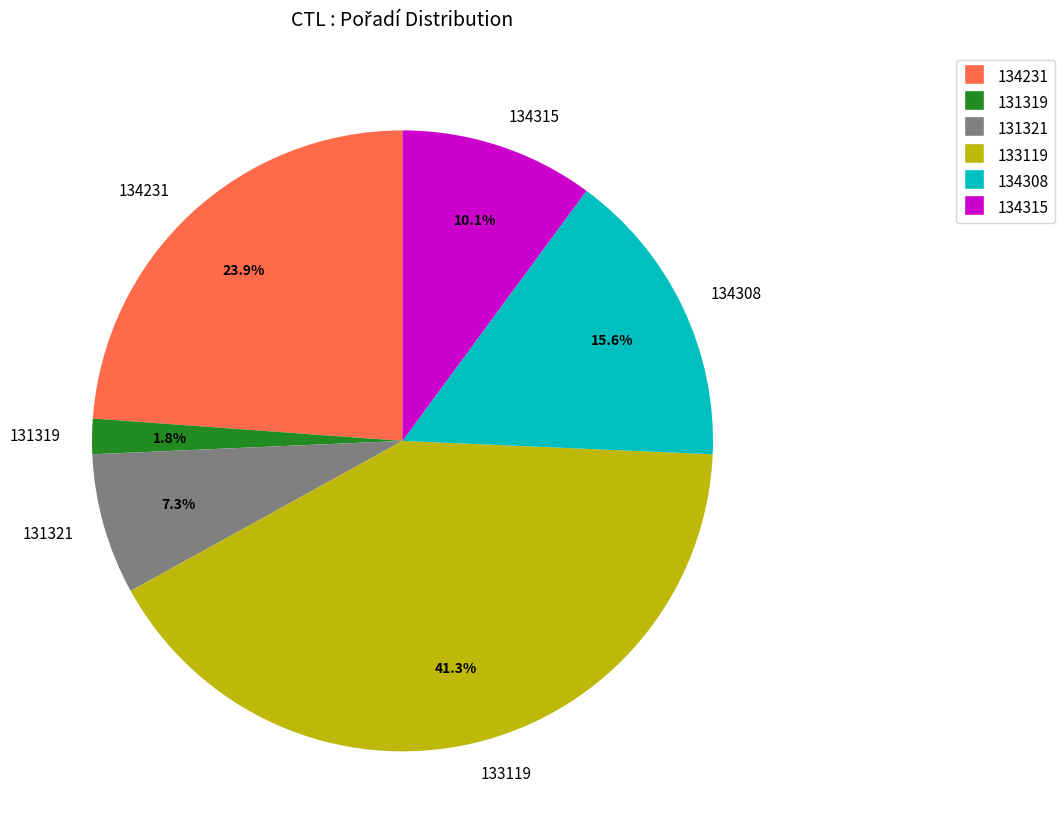

Is there a majority slice in this chart?

No